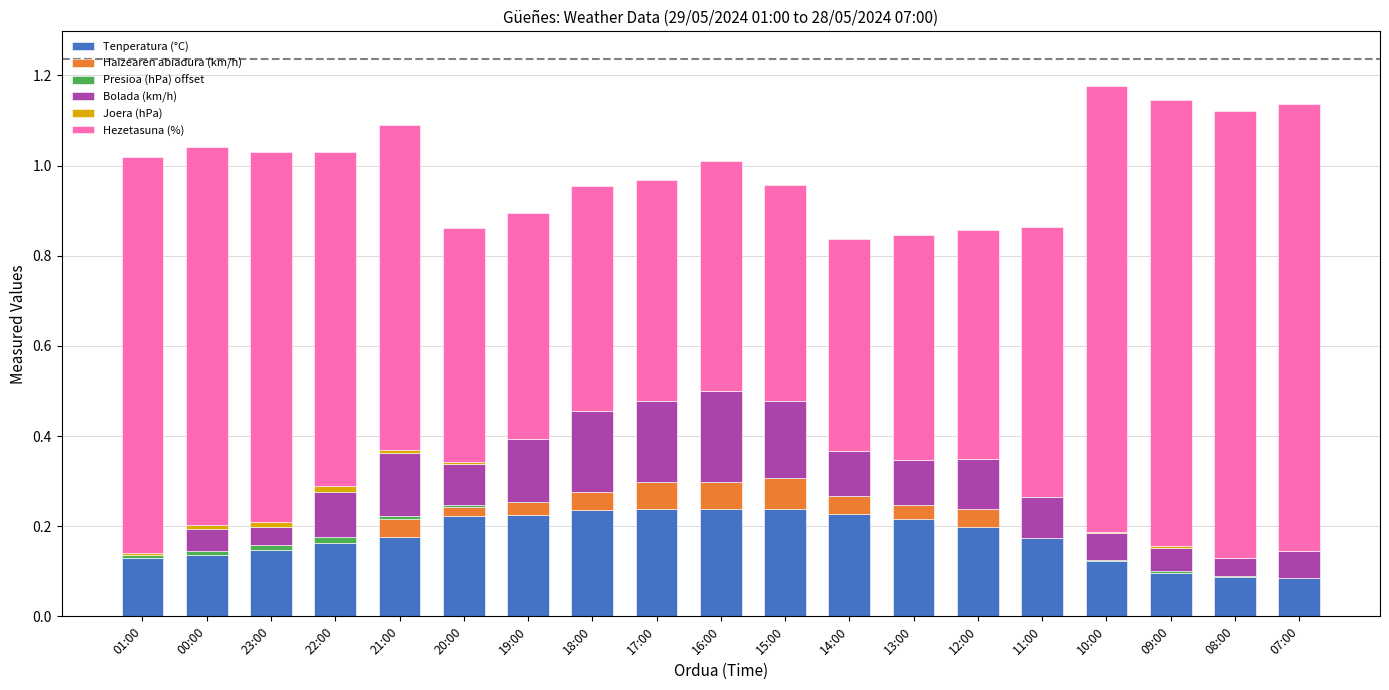

Is it true that Bolada (km/h) equals 0.0 at 00:00?

False